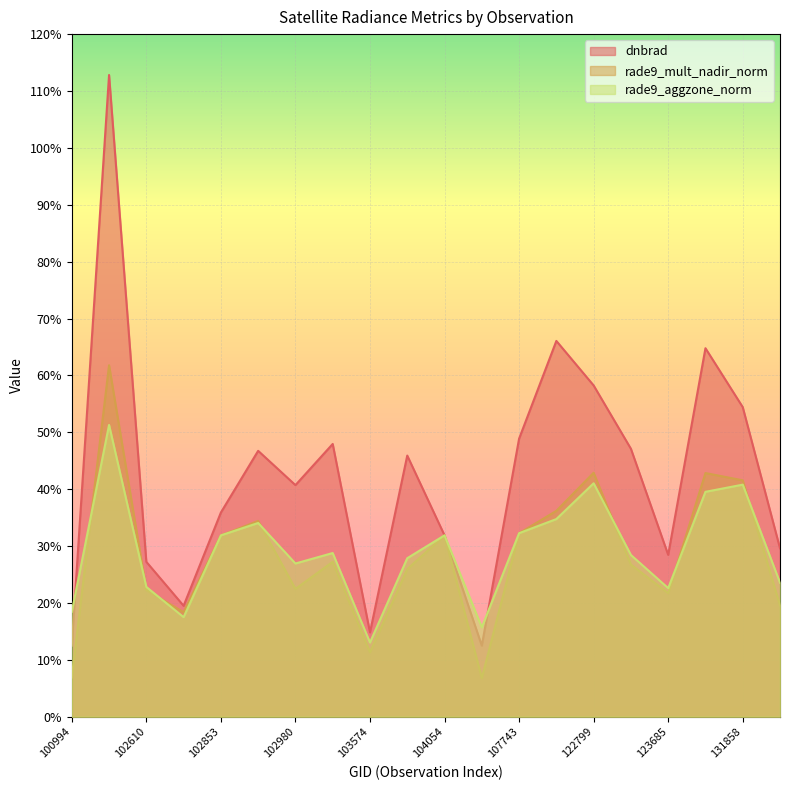

What is the difference between the rade9_mult_nadir_norm values at 122799 and 122971?

0.2